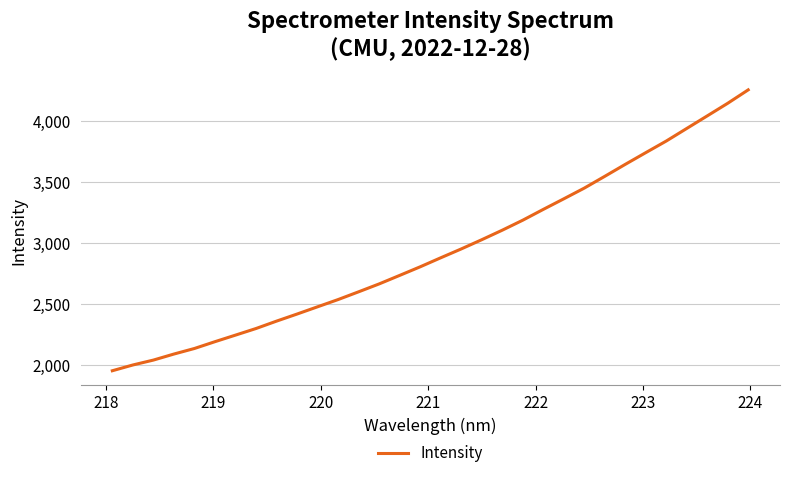

Reading left to right, transcribe all the data shown in this chart.

1952.0	1999.3	2039.5	2089.1	2134.8	2190.7	2244.5	2298.8	2359.4	2417.5	2477.1	2536.4	2600.1	2664.9	2734.8	2805.2	2879.2	2951.8	3027.5	3105.6	3187.7	3276.3	3363.0	3451.0	3547.7	3646.0	3742.2	3837.4	3940.7	4043.8	4147.4	4257.5